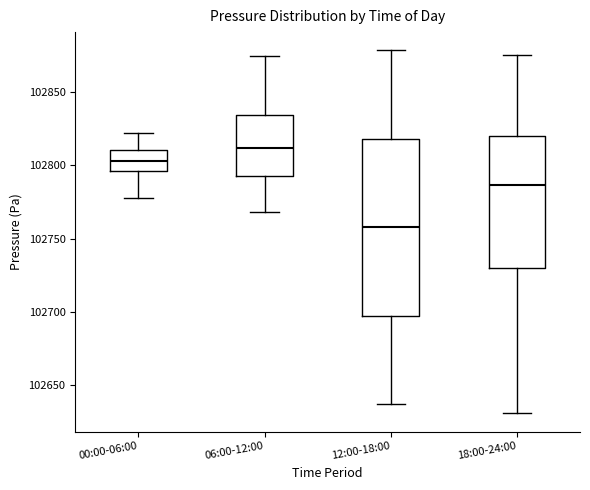

Reading left to right, transcribe this box plot: for each box, give where its median line is, the range the box spans, and where its two whiskers end, as read against the y-axis. The values are not printed on the chart, so give them approximately, as read against the axis.

00:00-06:00: median 102805, box 102795 to 102810, whiskers 102780 to 102820
06:00-12:00: median 102810, box 102795 to 102835, whiskers 102770 to 102875
12:00-18:00: median 102760, box 102695 to 102820, whiskers 102635 to 102880
18:00-24:00: median 102785, box 102730 to 102820, whiskers 102630 to 102875